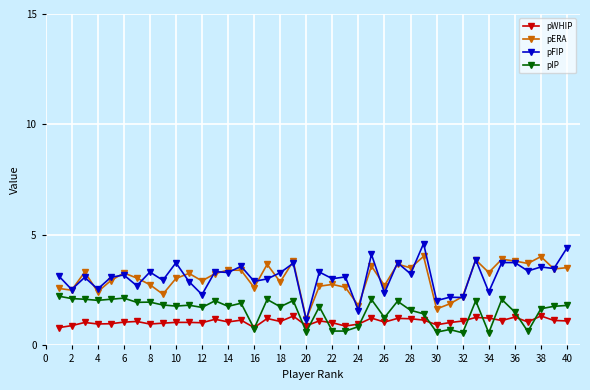

True or false: pWHIP and pERA cross at least once.

False